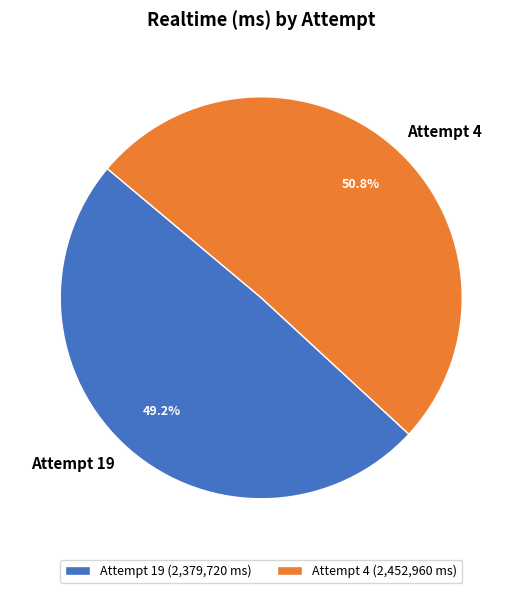

What is the ratio of the value at Attempt 19 to the value at Attempt 4?

1.0